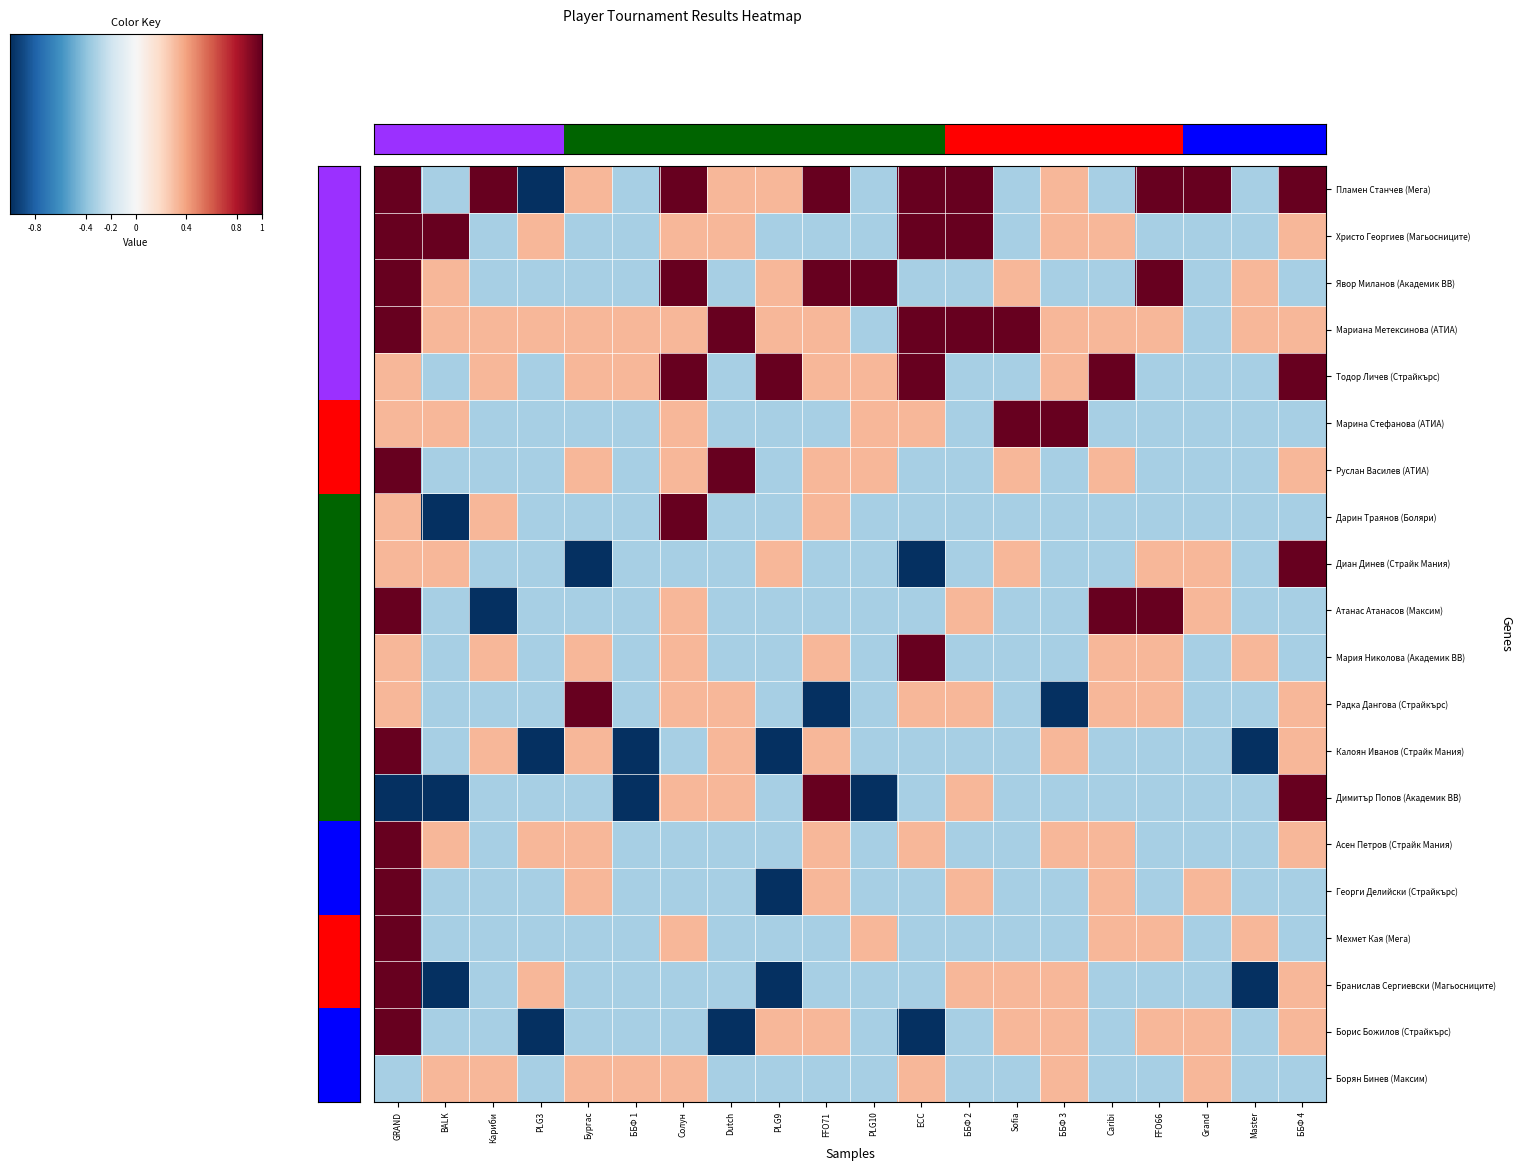

How many series are shown in this chart?

20